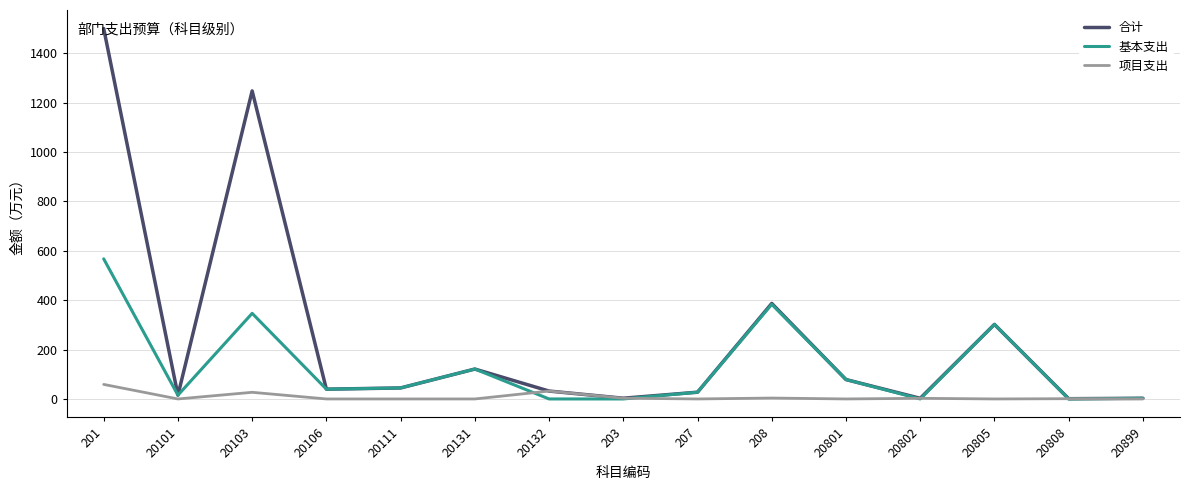

Which series has the widest spread of values?

合计